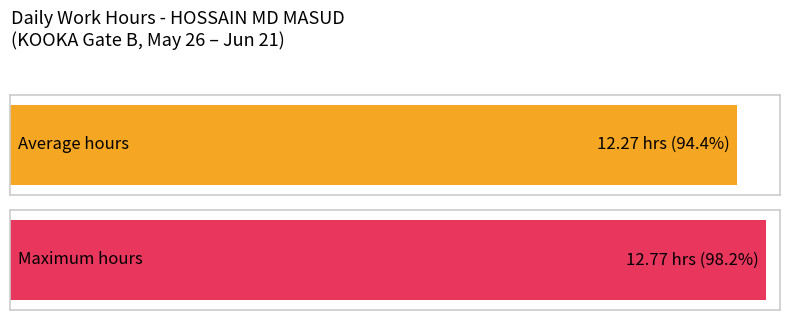

Count the number of data series in this chart.

1